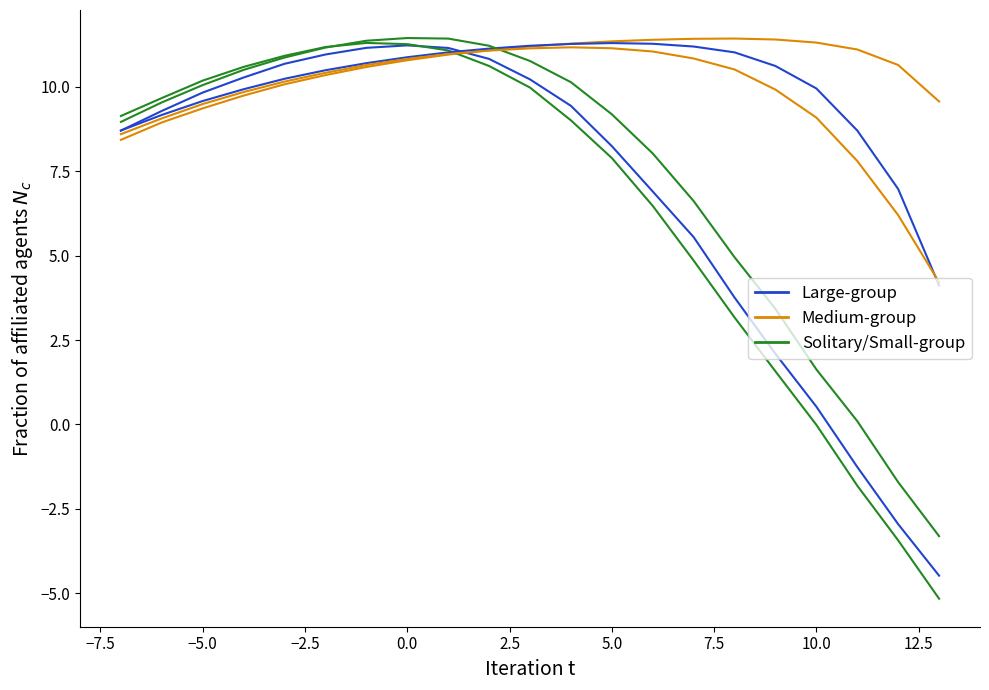

How many intersections are there between Solitary/Small-group and Large-group?

1